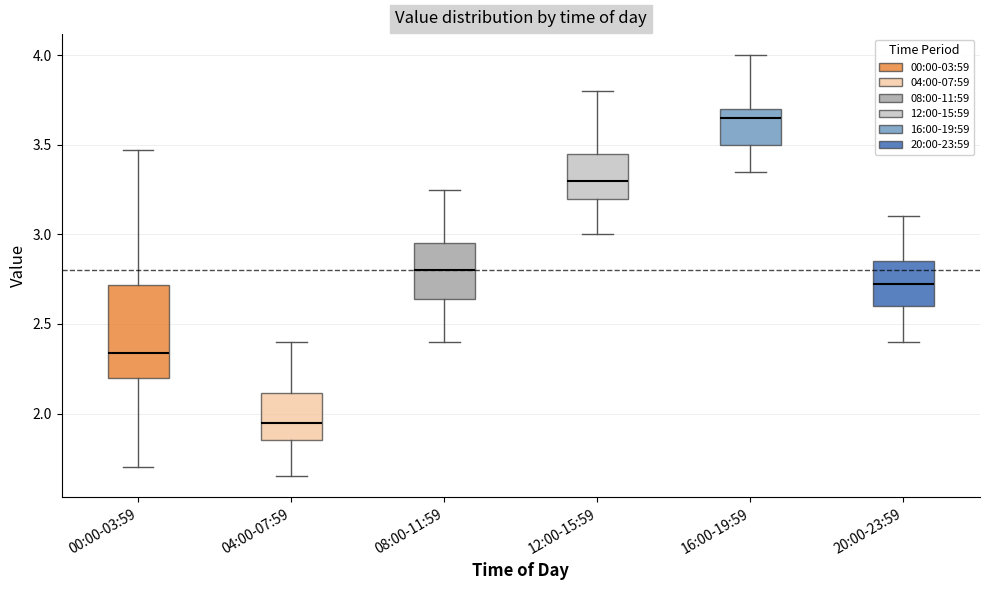

Where does the lower whisker of the box for 12:00-15:59 end on the y-axis? The values are not printed on the chart, so give them approximately, as read against the axis.

3.00